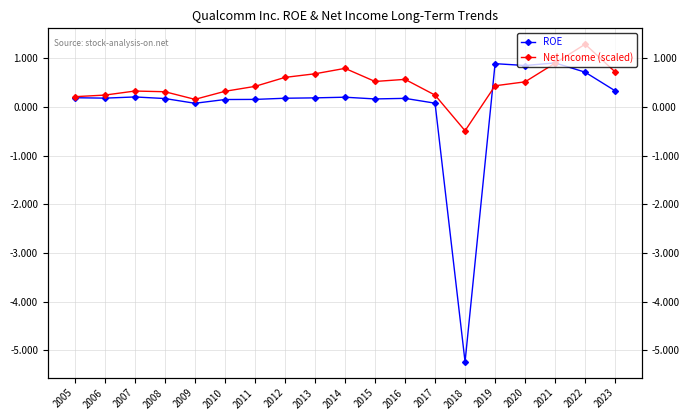

At which category does the chart reach its peak across all series?

2022